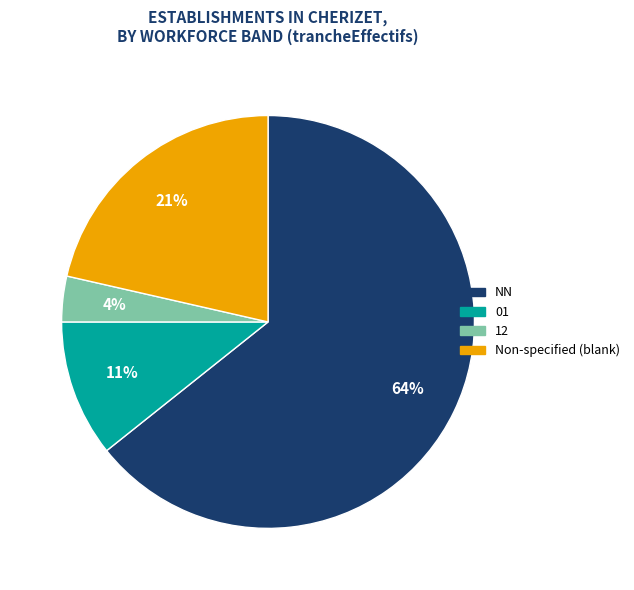

To the nearest percent, what is the average slice percentage?

25%